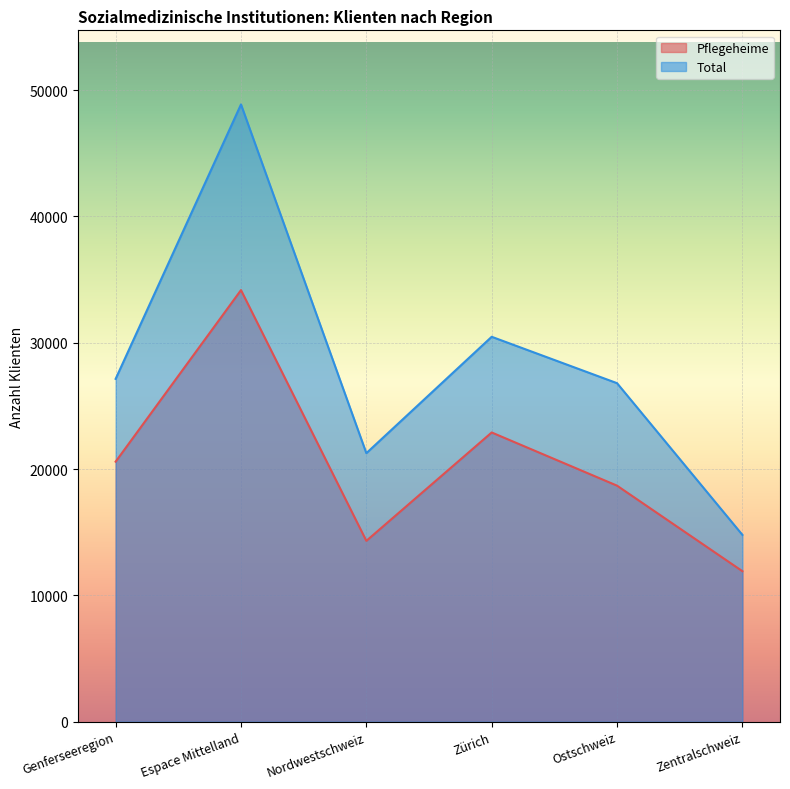

Which category has the highest value across all series?

Espace Mittelland